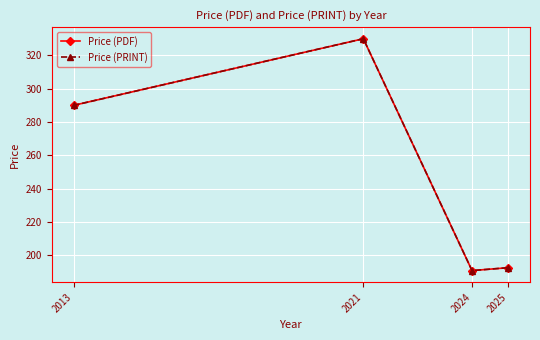

What is the approximate value of Price (PDF) at 2025?

192.6